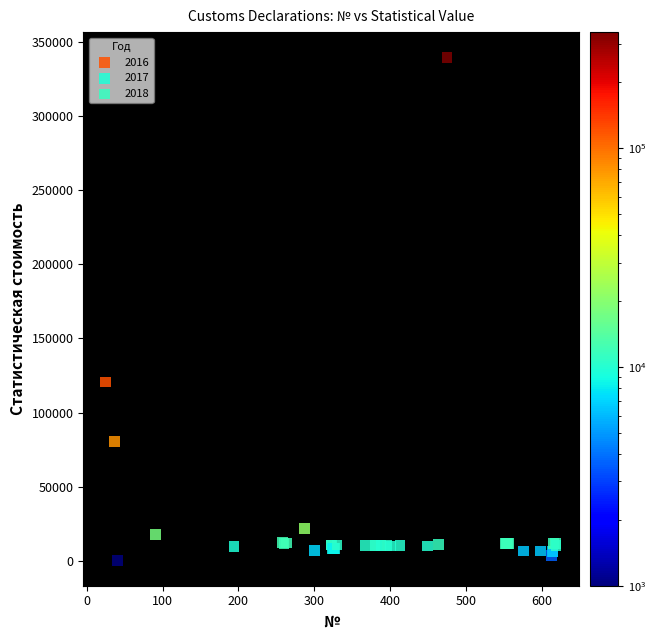

Which series reaches the maximum Y coordinate?

2018